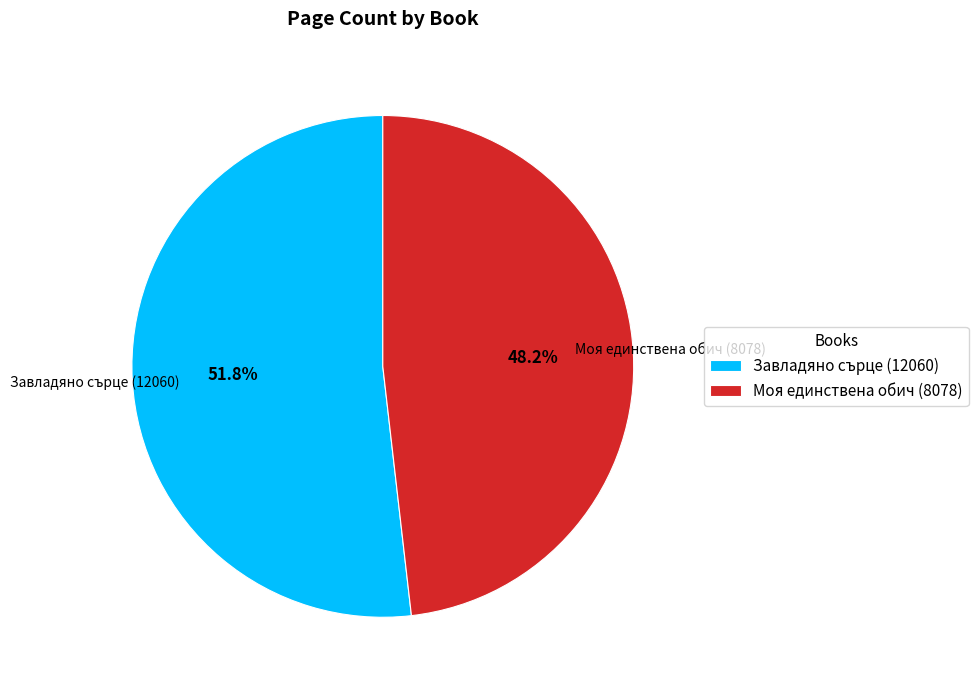

To the nearest percent, what is the difference between the largest and smallest slice percentages?

4%